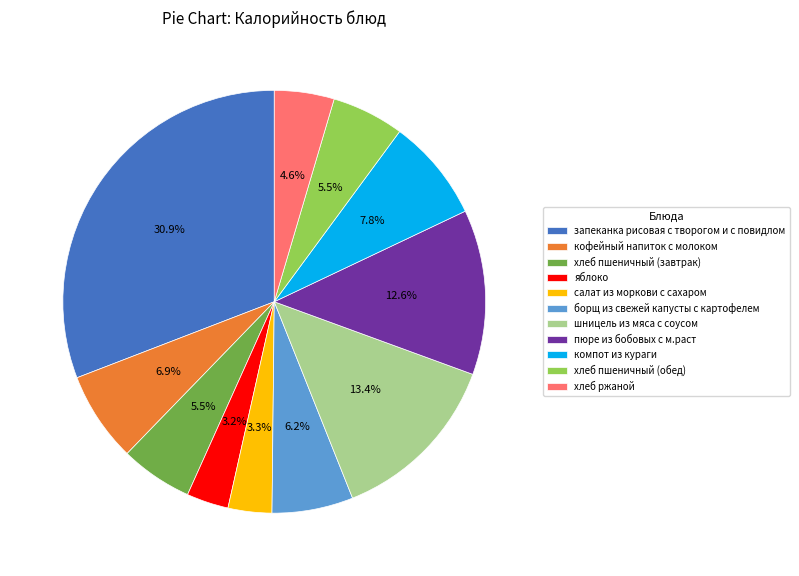

Between хлеб пшеничный (завтрак) and хлеб ржаной, which is larger?

хлеб пшеничный (завтрак)